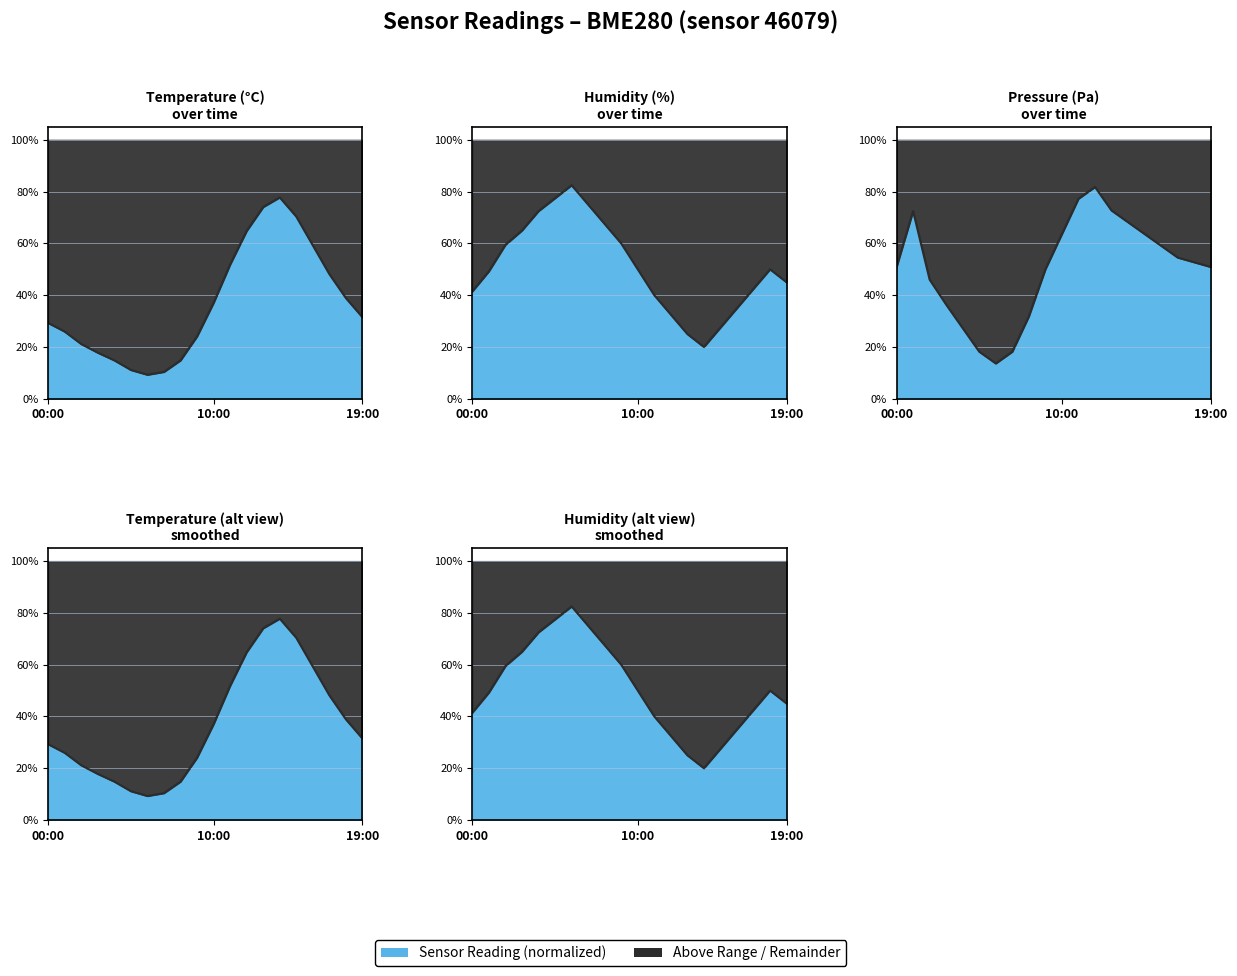

What is the sum of all temperature values?

732.2